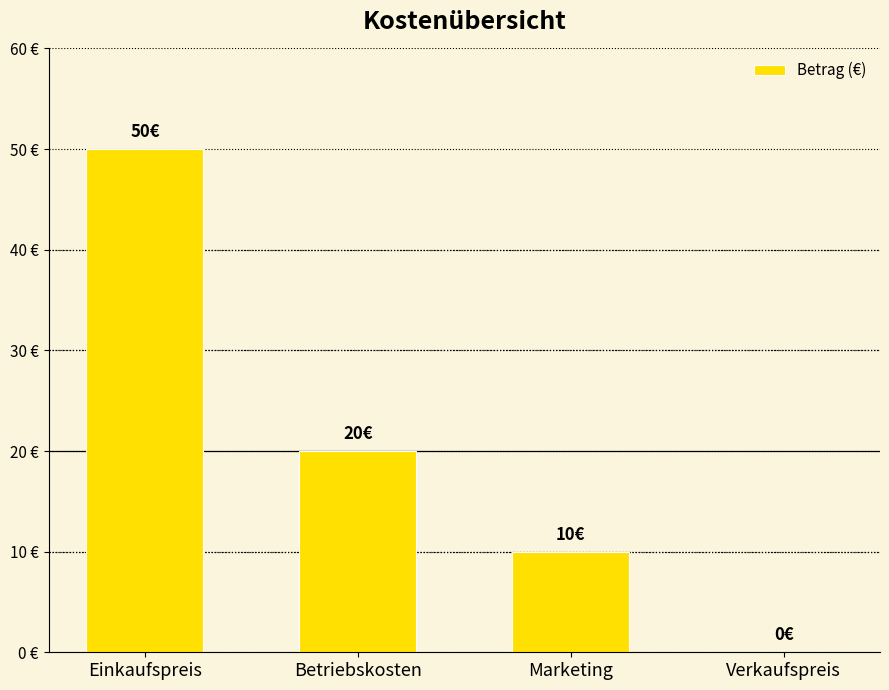

Which has a higher value, Einkaufspreis or Marketing?

Einkaufspreis